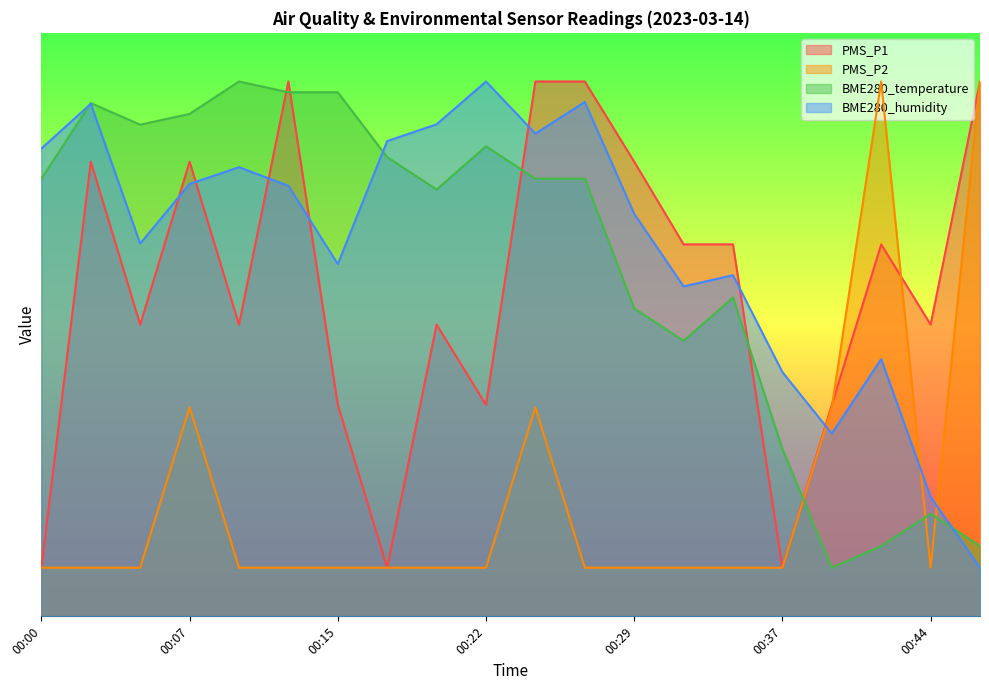

Does the chart have visible grid lines?

No